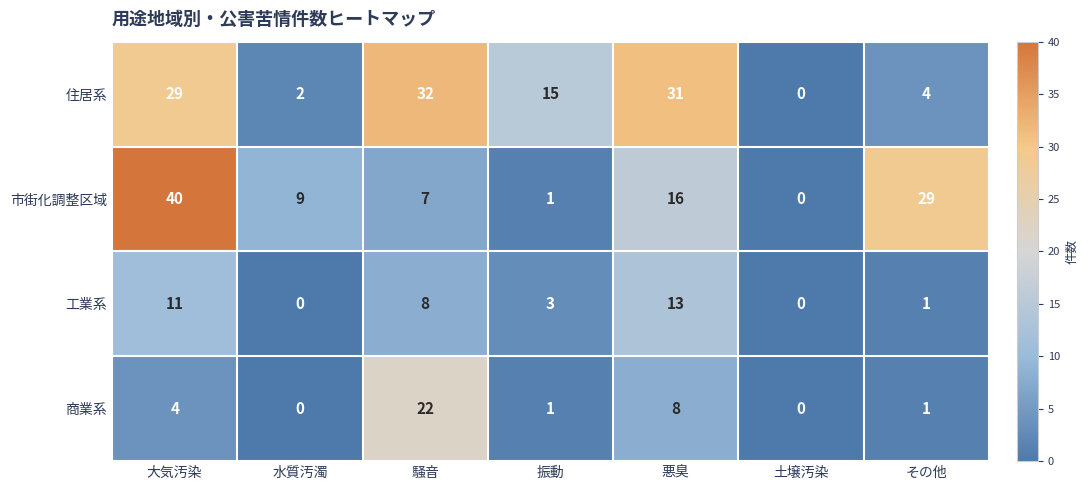

The value of 市街化調整区域 at 振動 is 1. True or false?

True